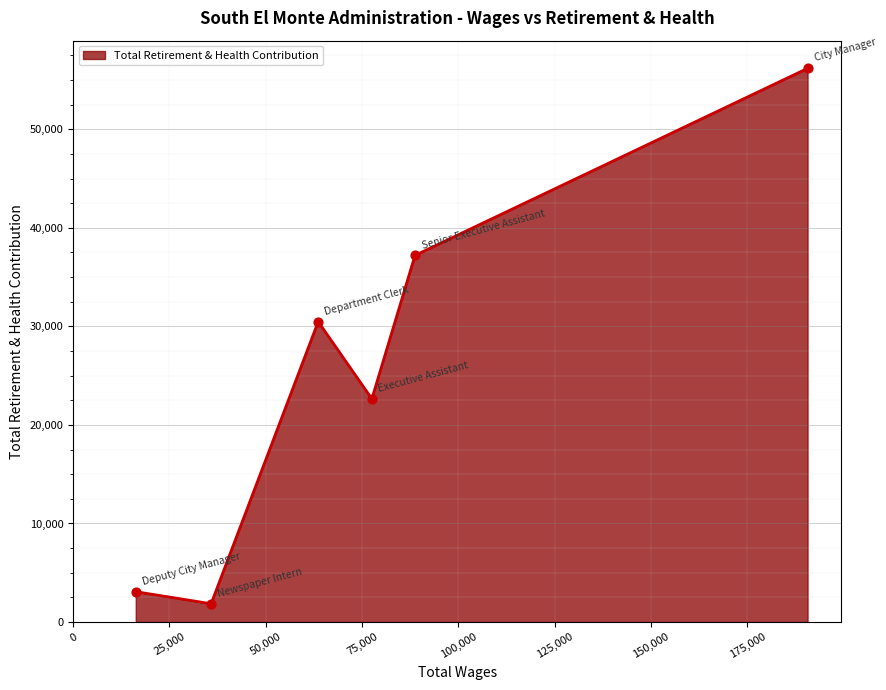

What is the greatest value displayed?

56182